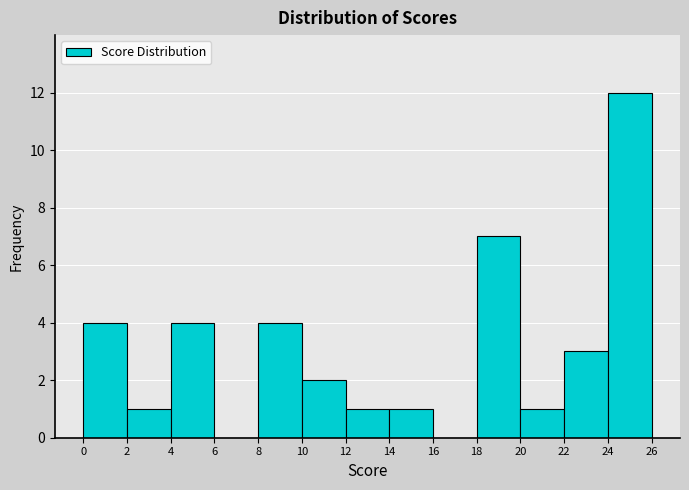

How tall is the bar that spans 12 to 14 on the x-axis? The values are not printed on the chart, so give them approximately, as read against the axis.

1